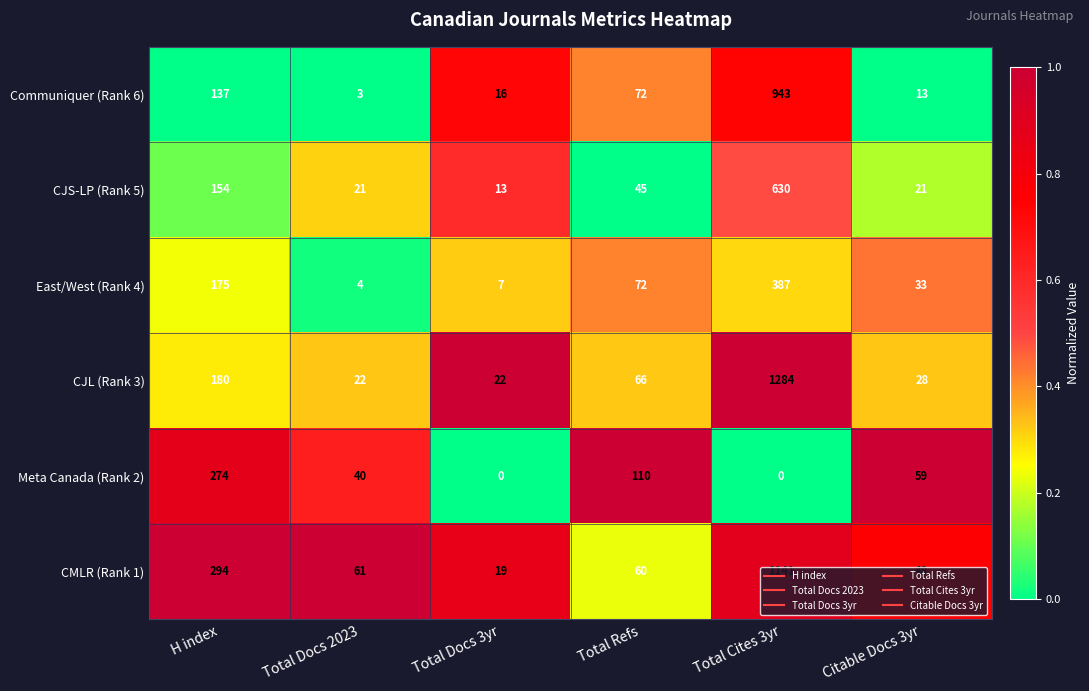

At which label does CJS-LP (Rank 5) first exceed 45?

H index